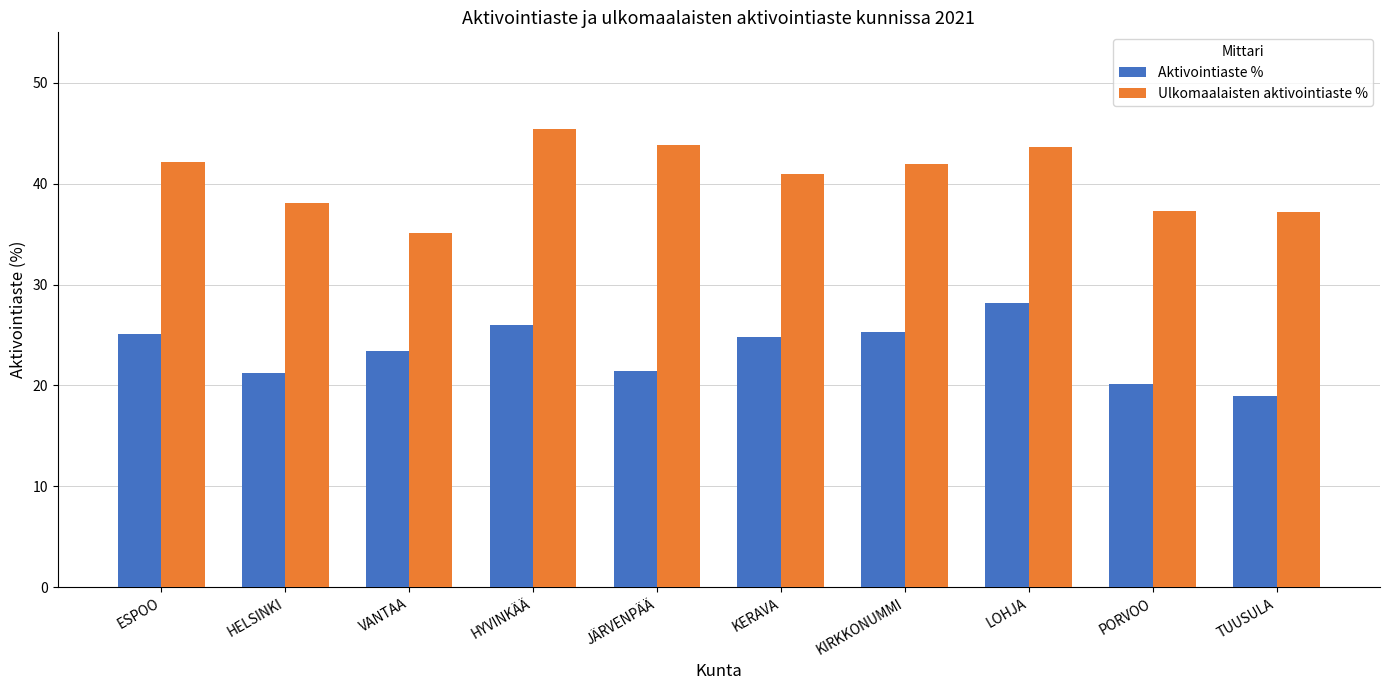

Which series has the largest range (max minus min)?

Ulkomaalaisten aktivointiaste %